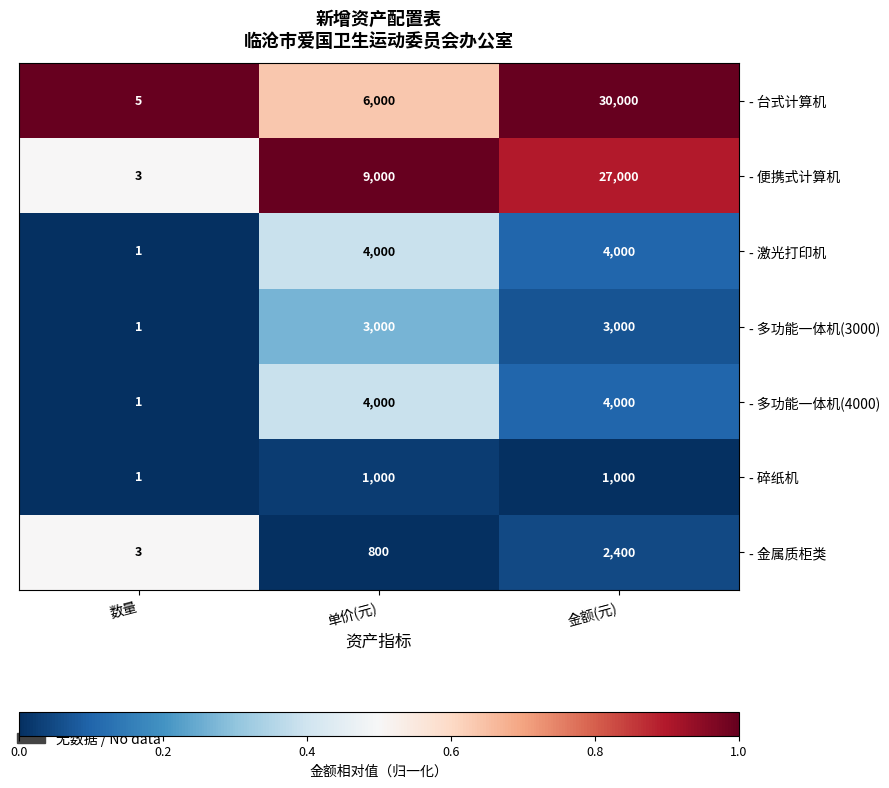

The - 激光打印机 series shows 0 at 数量. True or false?

False